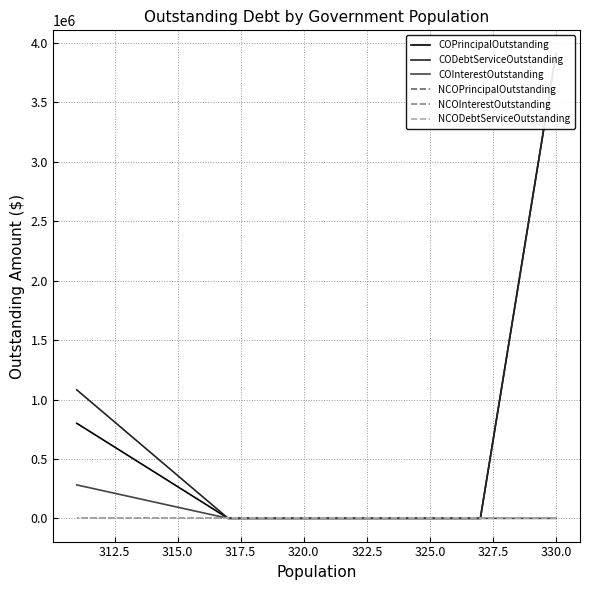

How many values in the COInterestOutstanding series exceed 0?

1